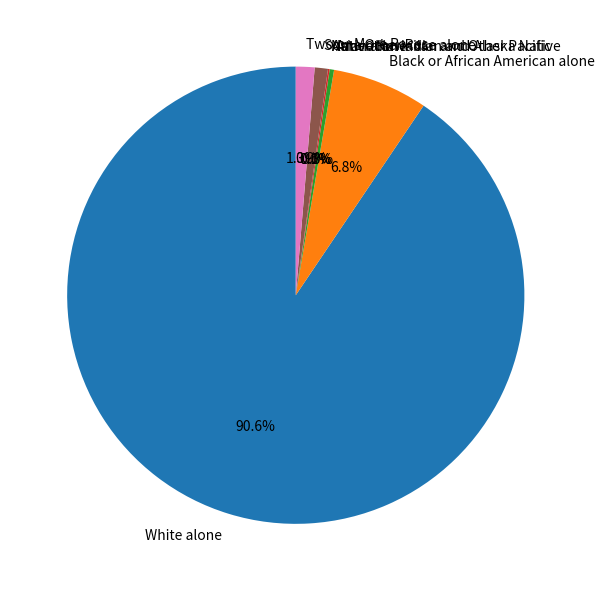

True or false: White alone accounts for 91% of the total.

True